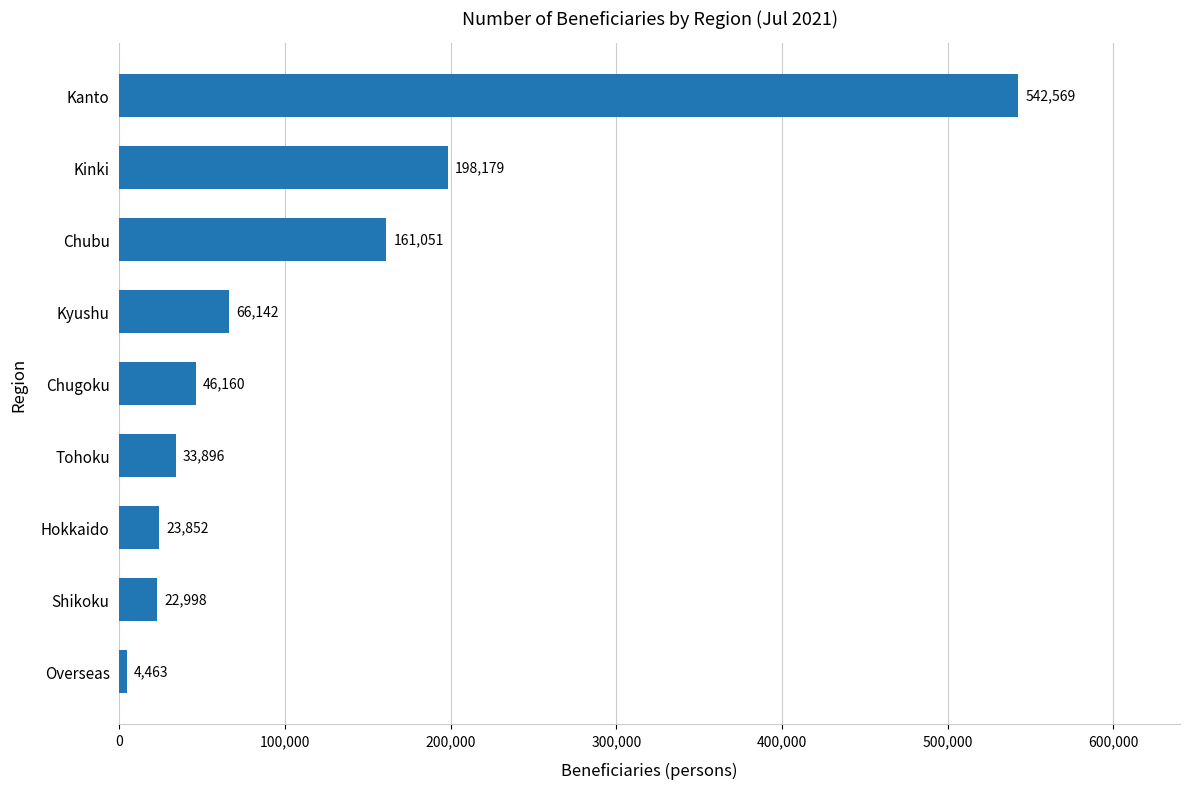

Reading bottom to top, extract all data points from this chart.

4463	22998	23852	33896	46160	66142	161051	198179	542569